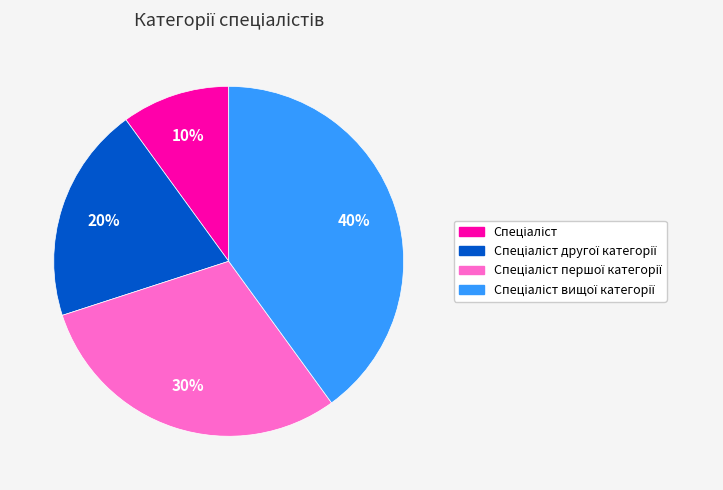

Is there any slice that represents more than half of the pie?

No